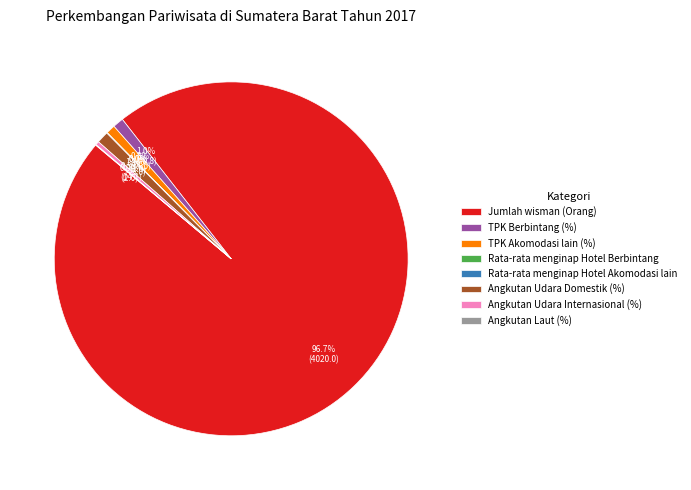

Is the sum of Jumlah wisman (Orang) and TPK Berbintang (%) greater than half?

Yes